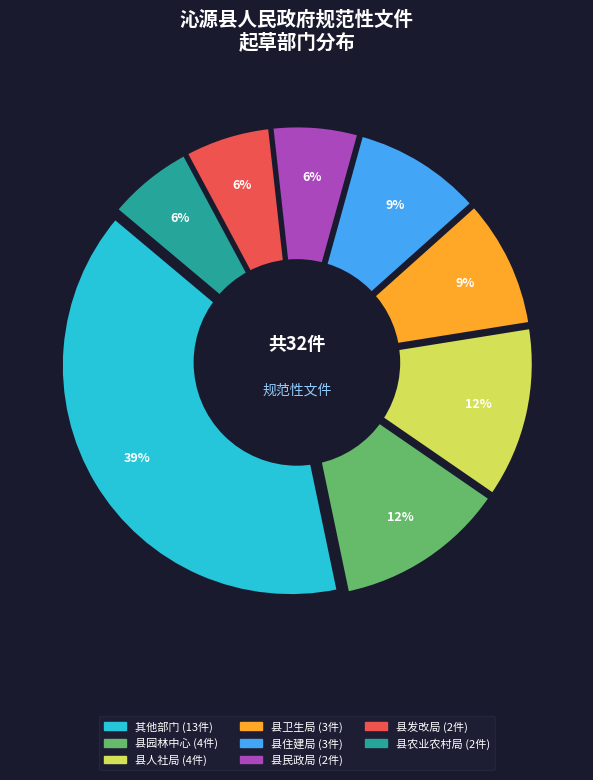

Is it true that 县发改局 is 6% of the pie?

True